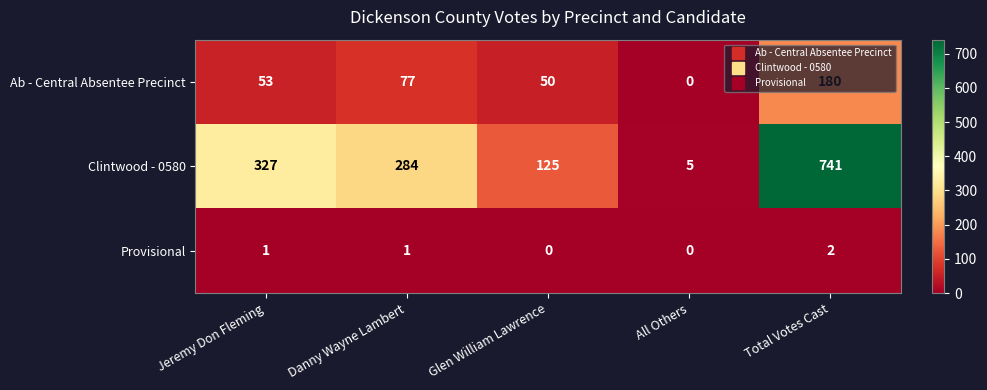

The Provisional series shows 2 at Jeremy Don Fleming. True or false?

False